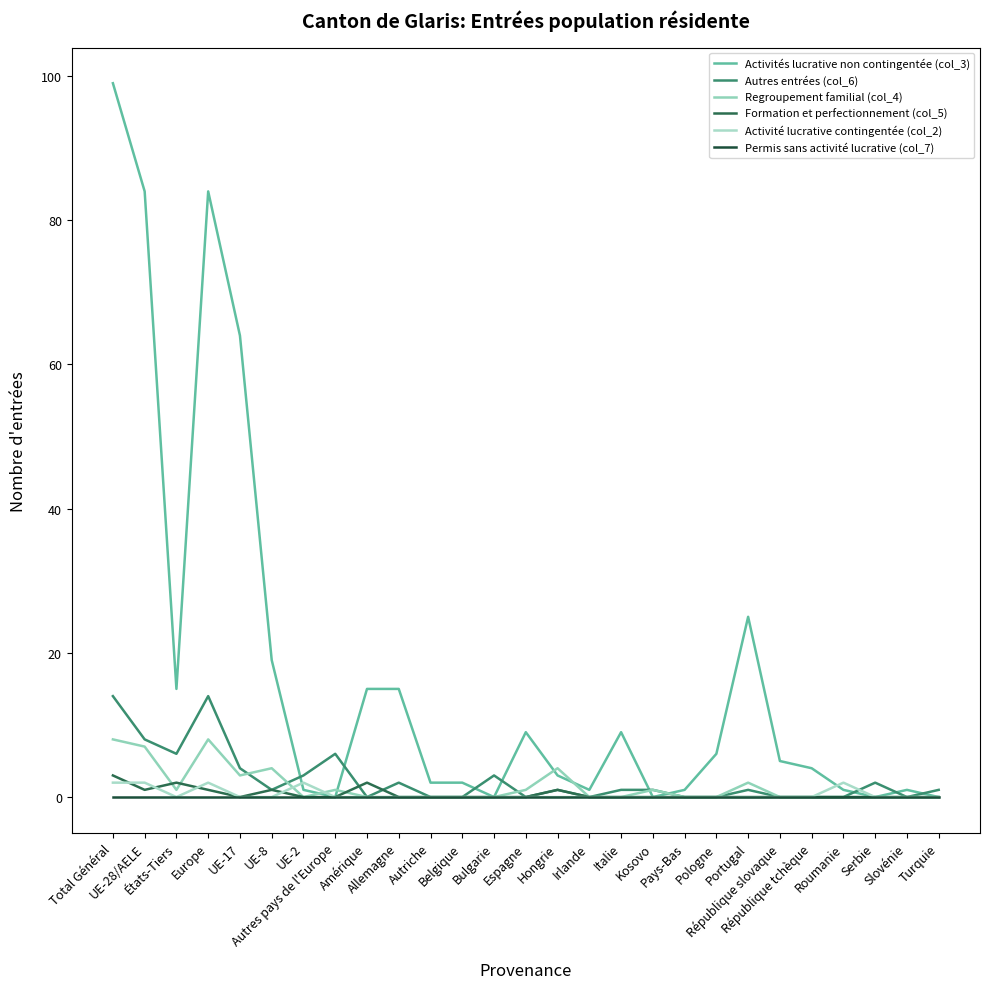

Count the number of categories in the chart.

27